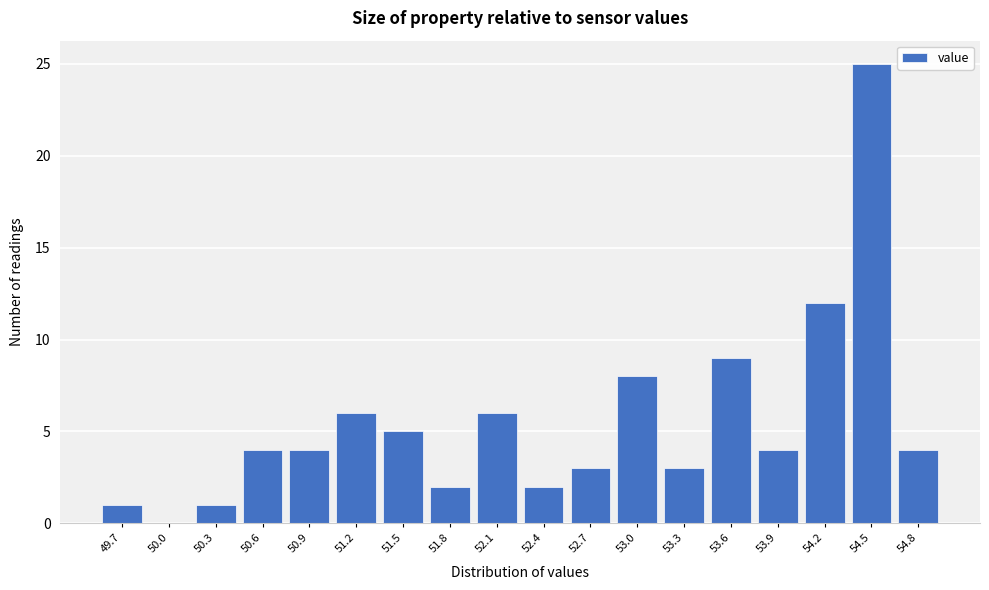

Reading left to right, list all the values displayed in this chart.

49.7=1	50.0=0	50.3=1	50.6=4	50.9=4	51.2=6	51.5=5	51.8=2	52.1=6	52.4=2	52.7=3	53.0=8	53.3=3	53.6=9	53.9=4	54.2=12	54.5=25	54.8=4